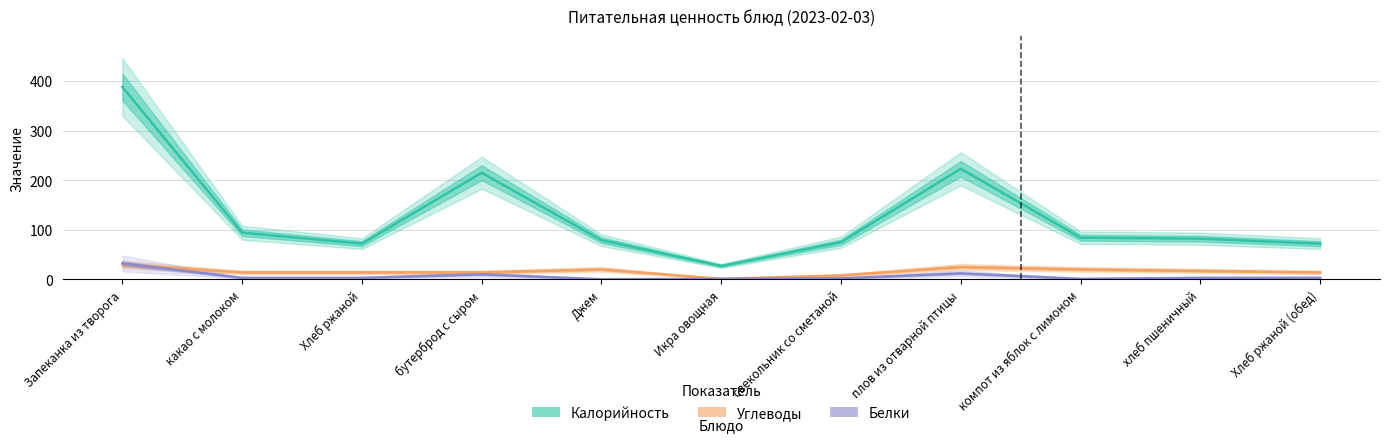

In Углеводы, how many points are lower than both neighbors (excluding endpoints)?

1